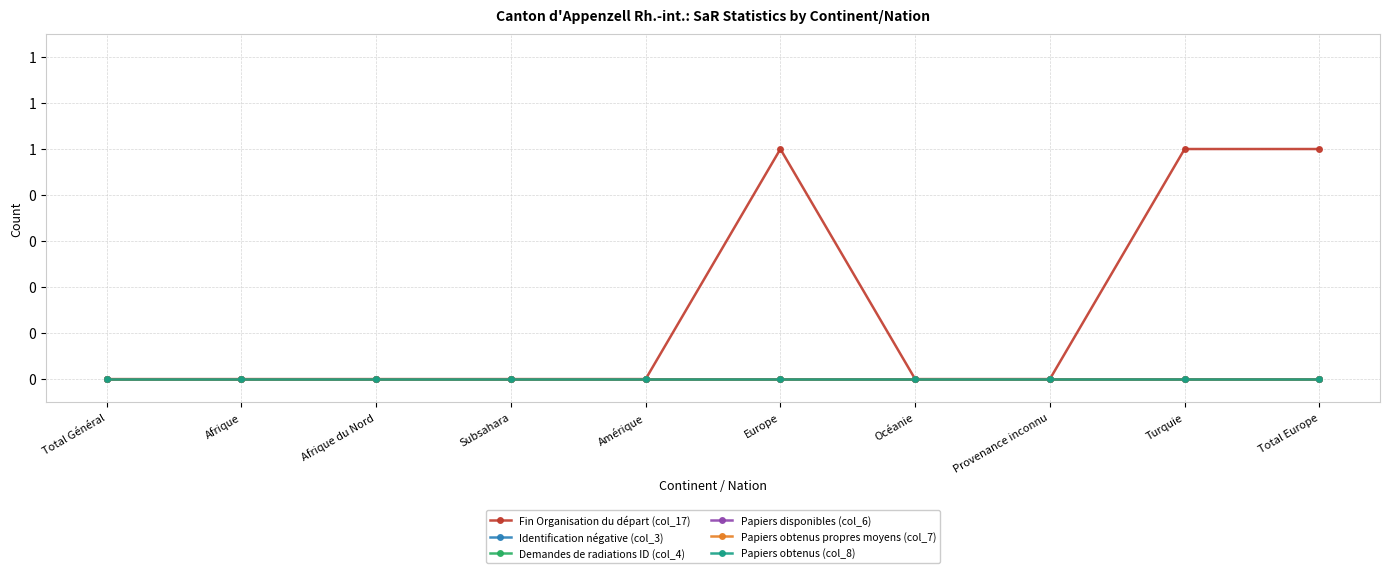

Does the chart display data point markers on the line(s)?

Yes